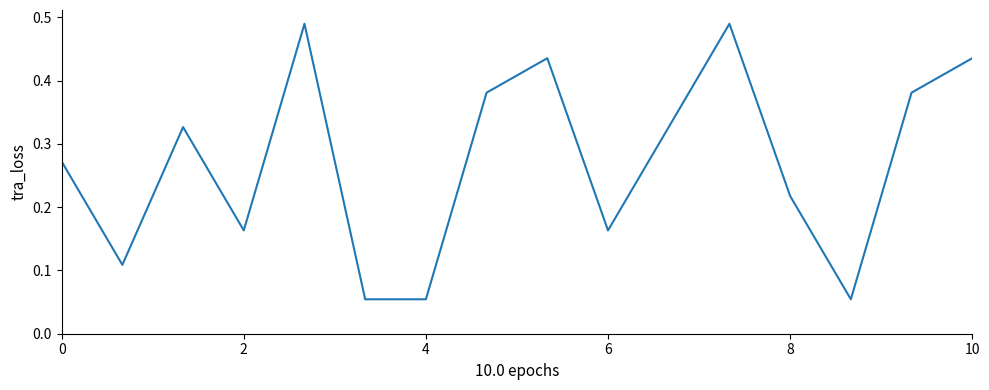

Does the chart have visible grid lines?

No